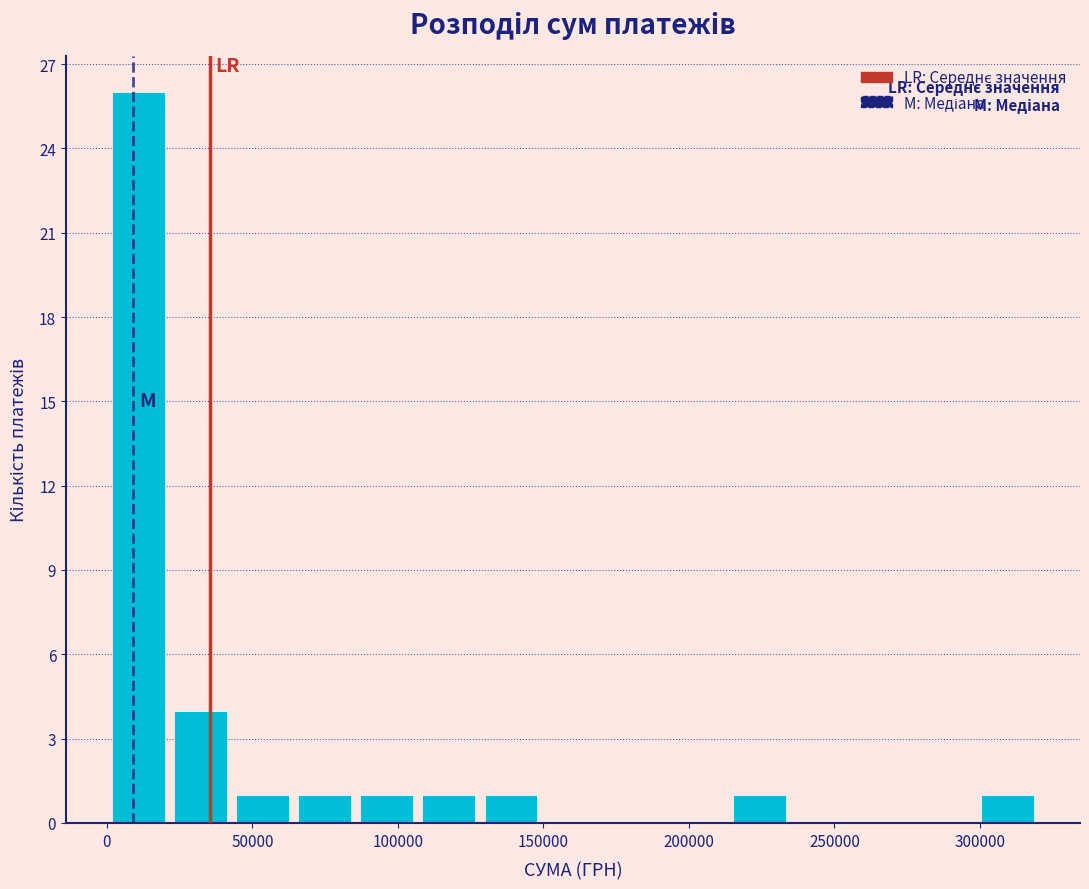

Reading left to right, transcribe this chart: for each bar, give the range it covers on the x-axis and its height. Neither the bar edges nor the heights are printed on the chart, so give them approximately, as read against the axes.

0 to 20000: 26
20000 to 45000: 4
45000 to 65000: 1
65000 to 85000: 1
85000 to 105000: 1
105000 to 130000: 1
130000 to 150000: 1
150000 to 170000: 0
170000 to 190000: 0
190000 to 215000: 0
215000 to 235000: 1
235000 to 255000: 0
255000 to 275000: 0
275000 to 300000: 0
300000 to 320000: 1